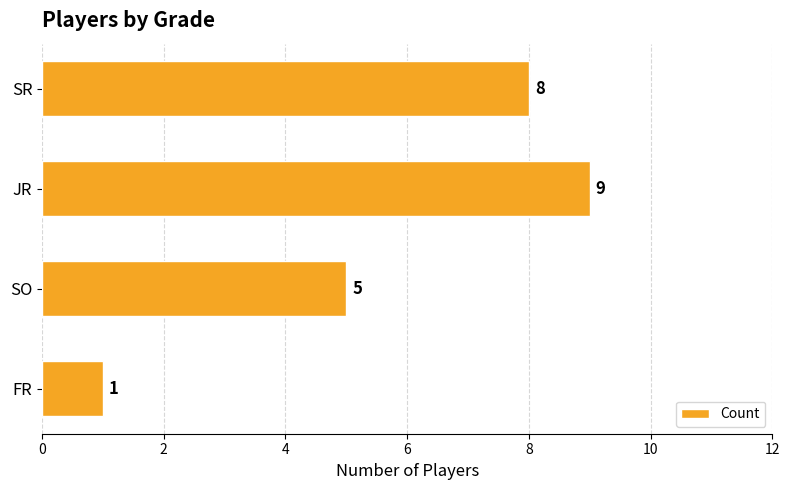

What is the average value?

6